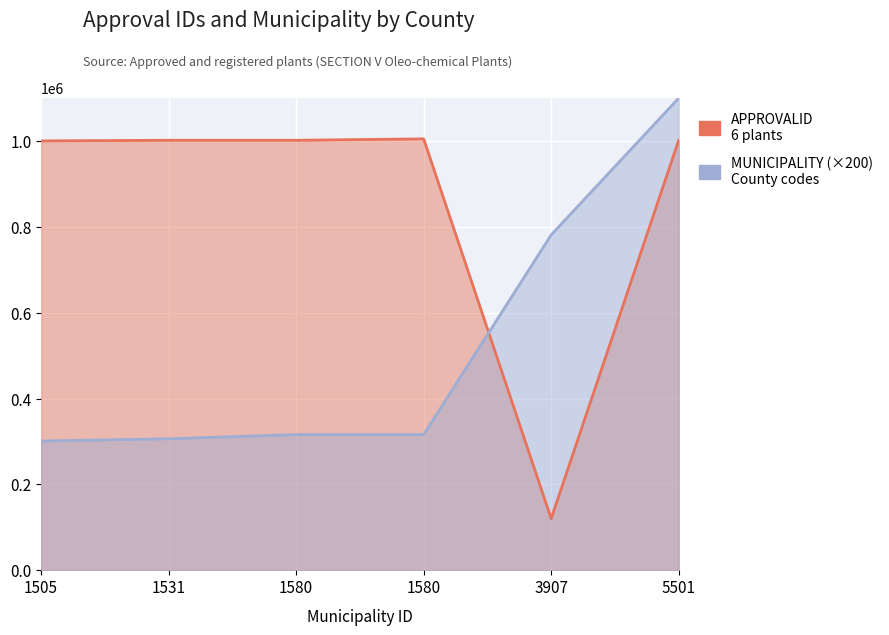

Where do APPROVALID and MUNICIPALITY first cross each other?

1580 and 3907